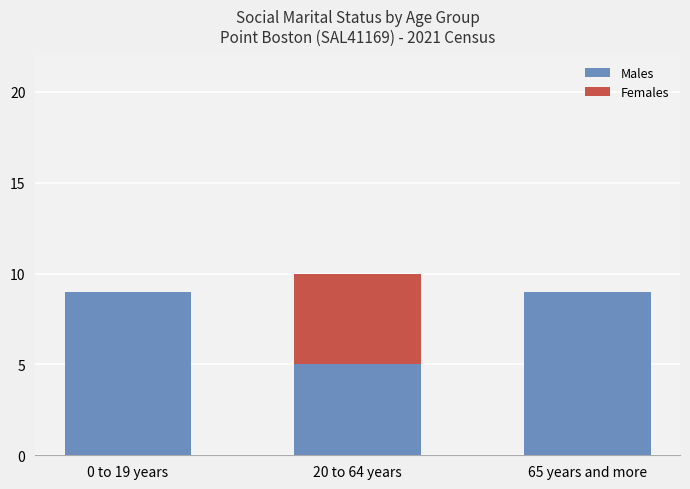

Rank the categories by Females value from lowest to highest.

0 to 19 years, 65 years and more, 20 to 64 years